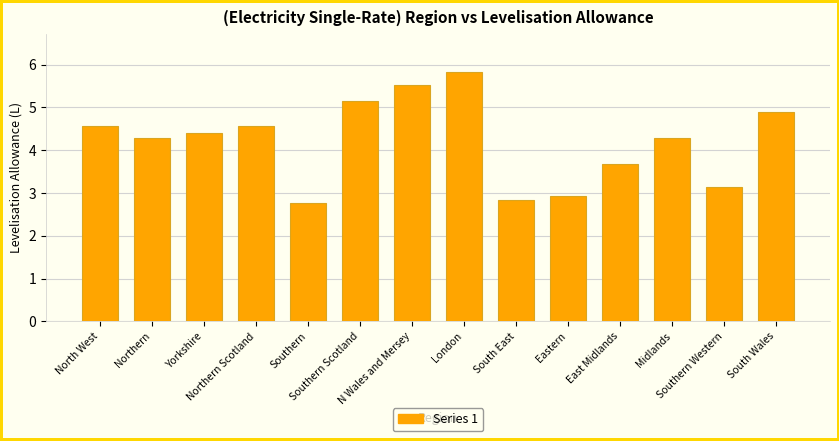

Reading left to right, what are all the values shown in this chart?

North West=4.6	Northern=4.3	Yorkshire=4.4	Northern Scotland=4.6	Southern=2.8	Southern Scotland=5.1	N Wales and Mersey=5.5	London=5.8	South East=2.8	Eastern=2.9	East Midlands=3.7	Midlands=4.3	Southern Western=3.1	South Wales=4.9